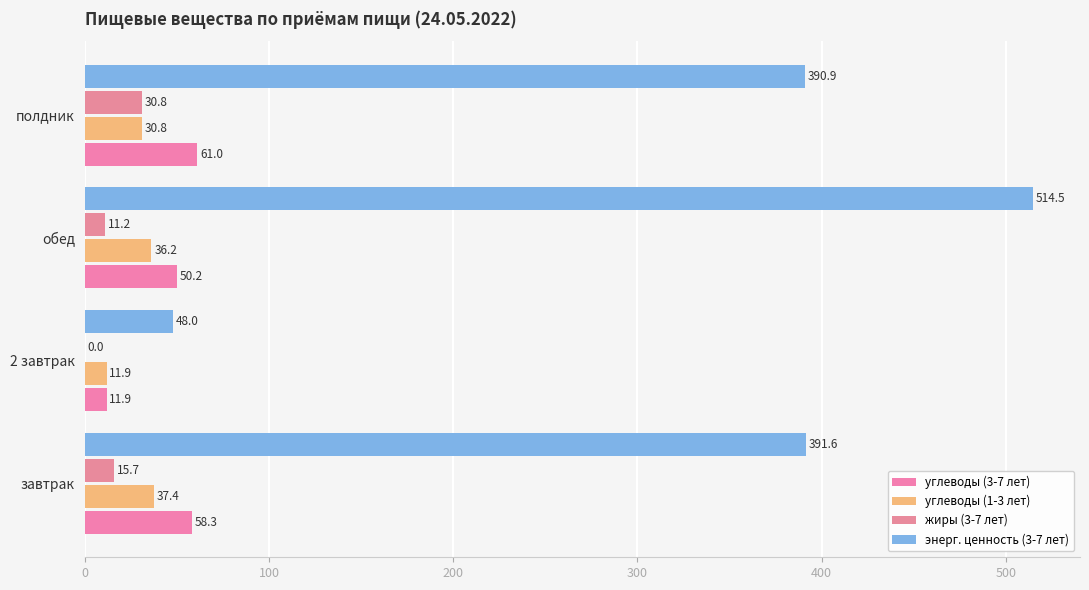

What is the sum of all углеводы (1-3 лет) values?

116.3